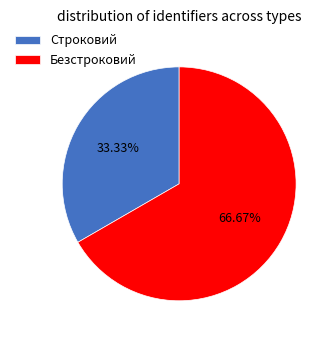

To the nearest percent, what is the difference between the Безстроковий and Строковий slice percentages?

33%